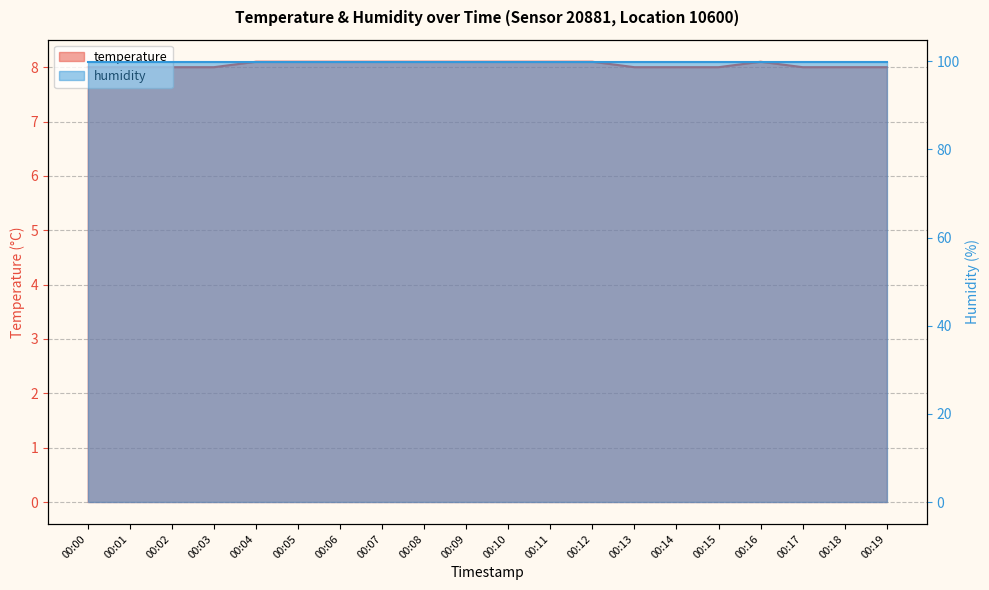

At which category does the chart reach its minimum across all series?

00:00